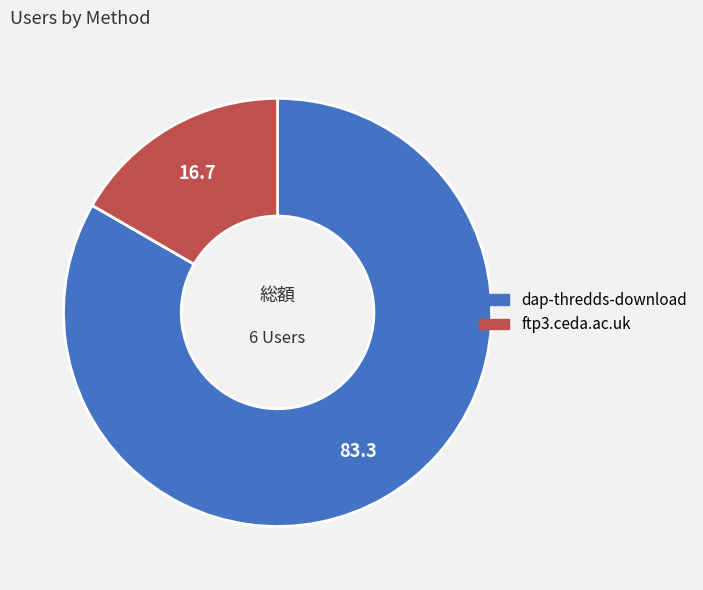

Which has a higher value, ftp3.ceda.ac.uk or dap-thredds-download?

dap-thredds-download